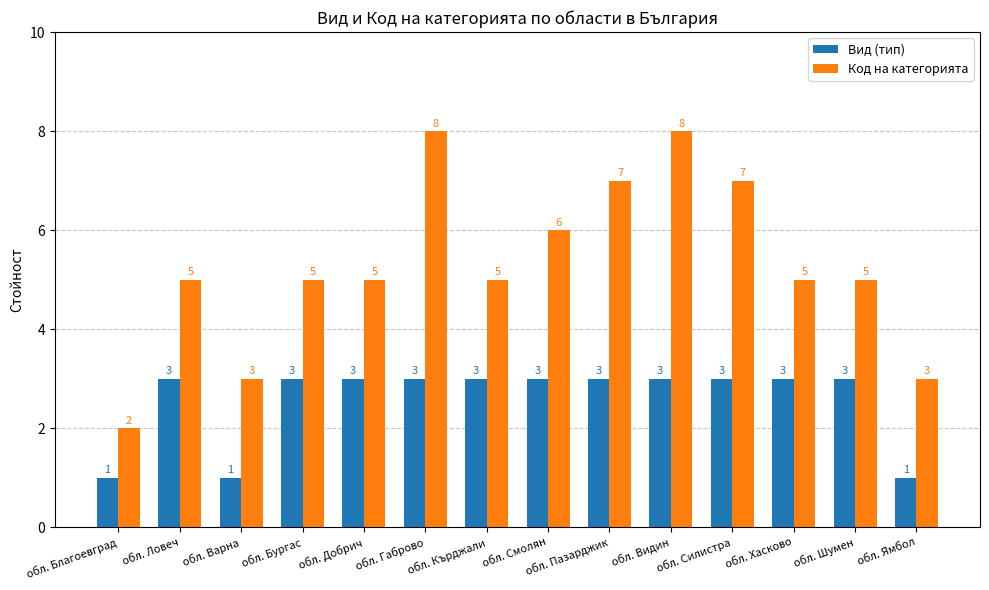

Reading left to right, list all the values displayed in this chart.

Вид (тип): 1	3	1	3	3	3	3	3	3	3	3	3	3	1
Код на категорията: 2	5	3	5	5	8	5	6	7	8	7	5	5	3